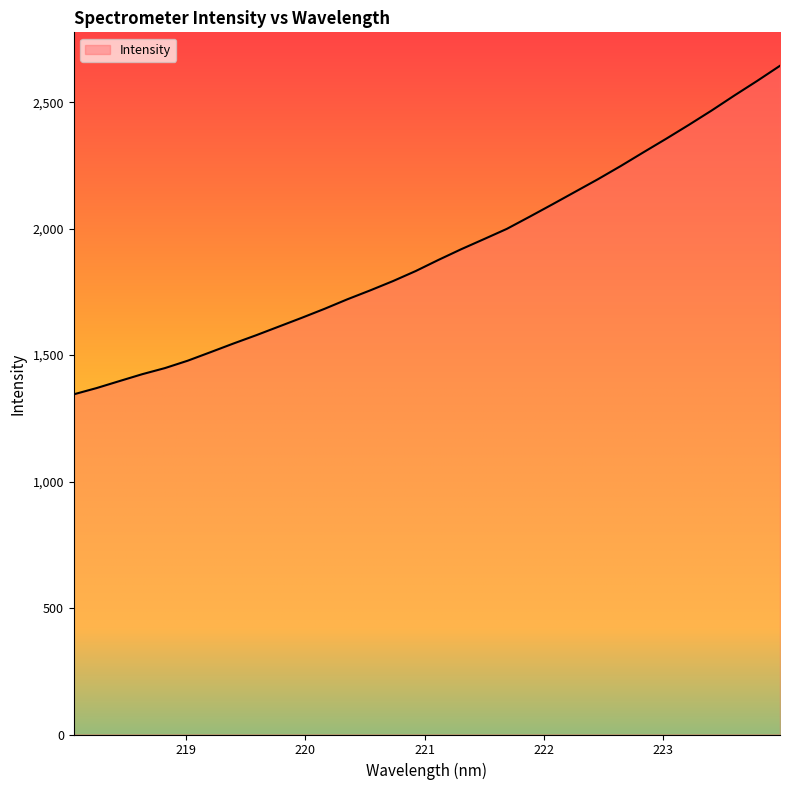

What is the difference between the maximum and minimum values?

1299.0